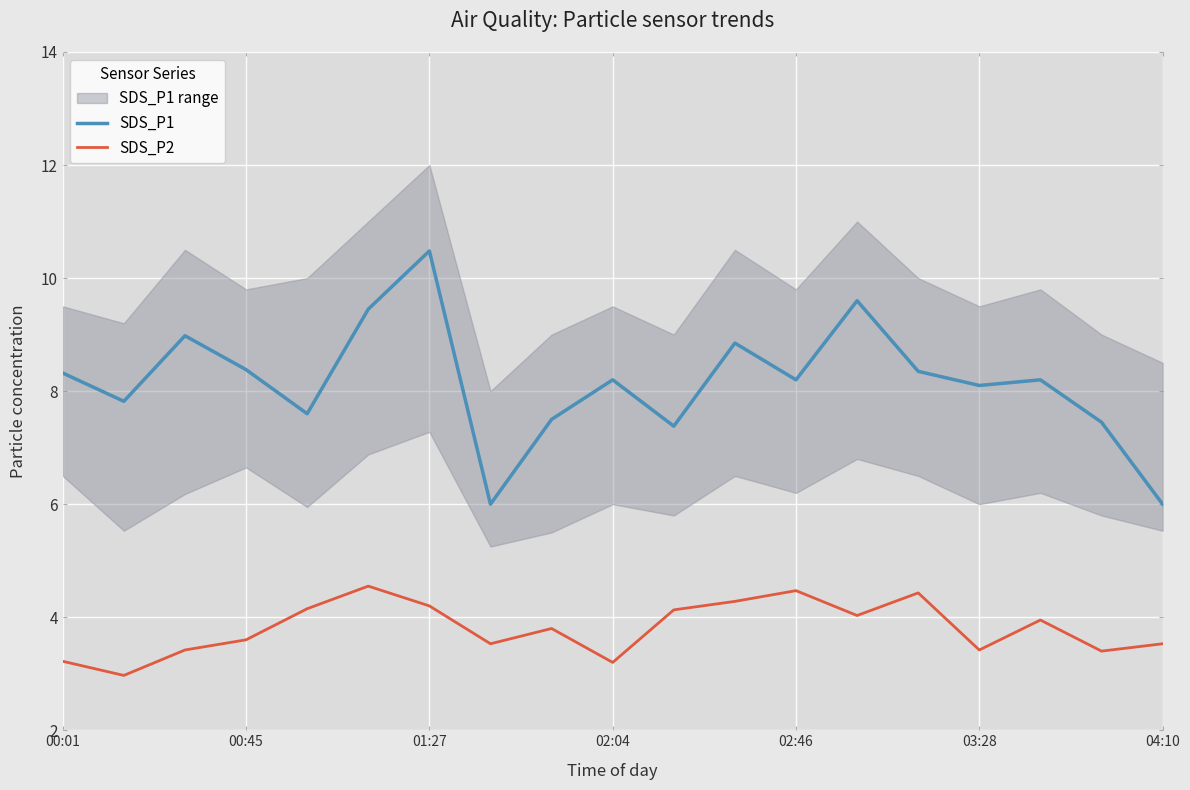

The SDS_P2 series shows 2.5 at 10. True or false?

False